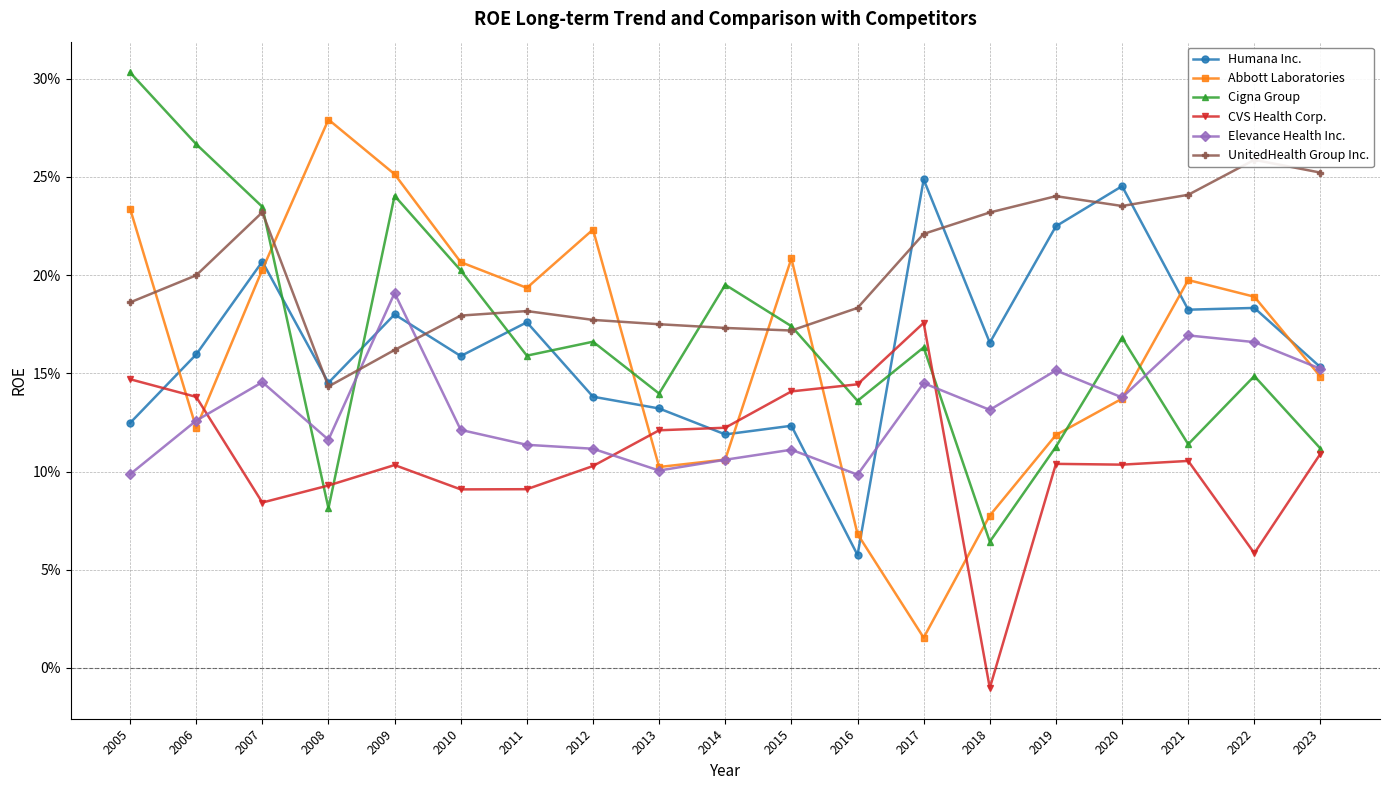

What is the difference between the maximum and second lowest values in the Elevance Health Inc. series?

0.1